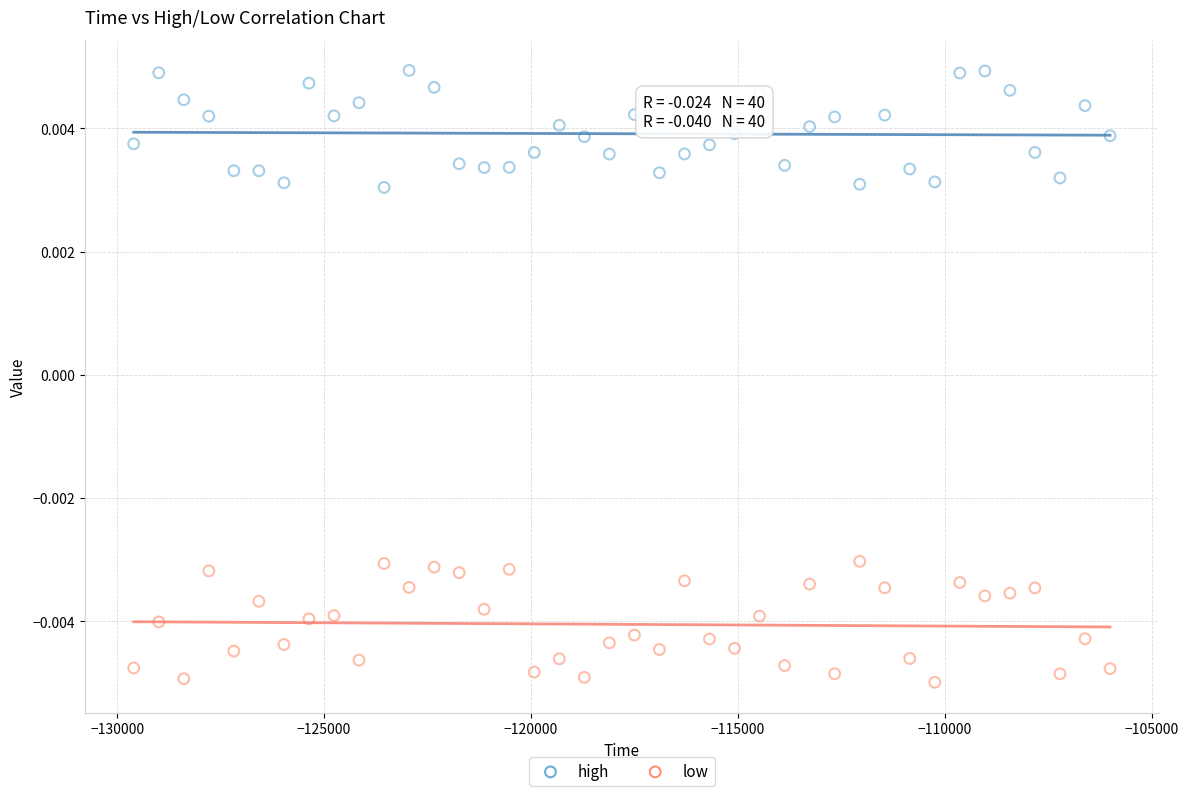

Which series contains the highest Y value?

high